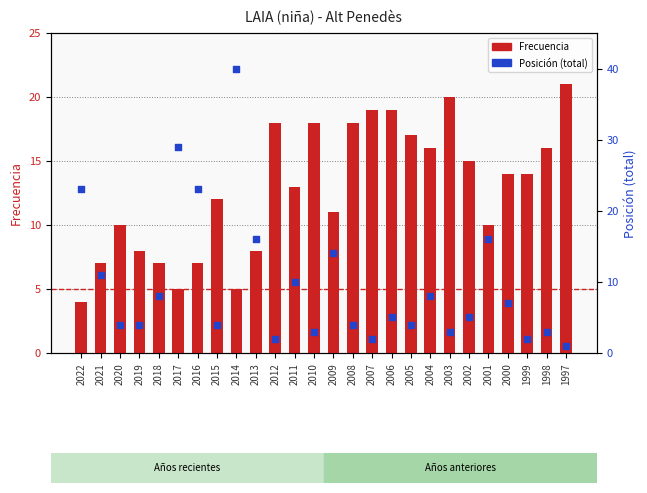

At which category is the sum across all series the highest?

2014